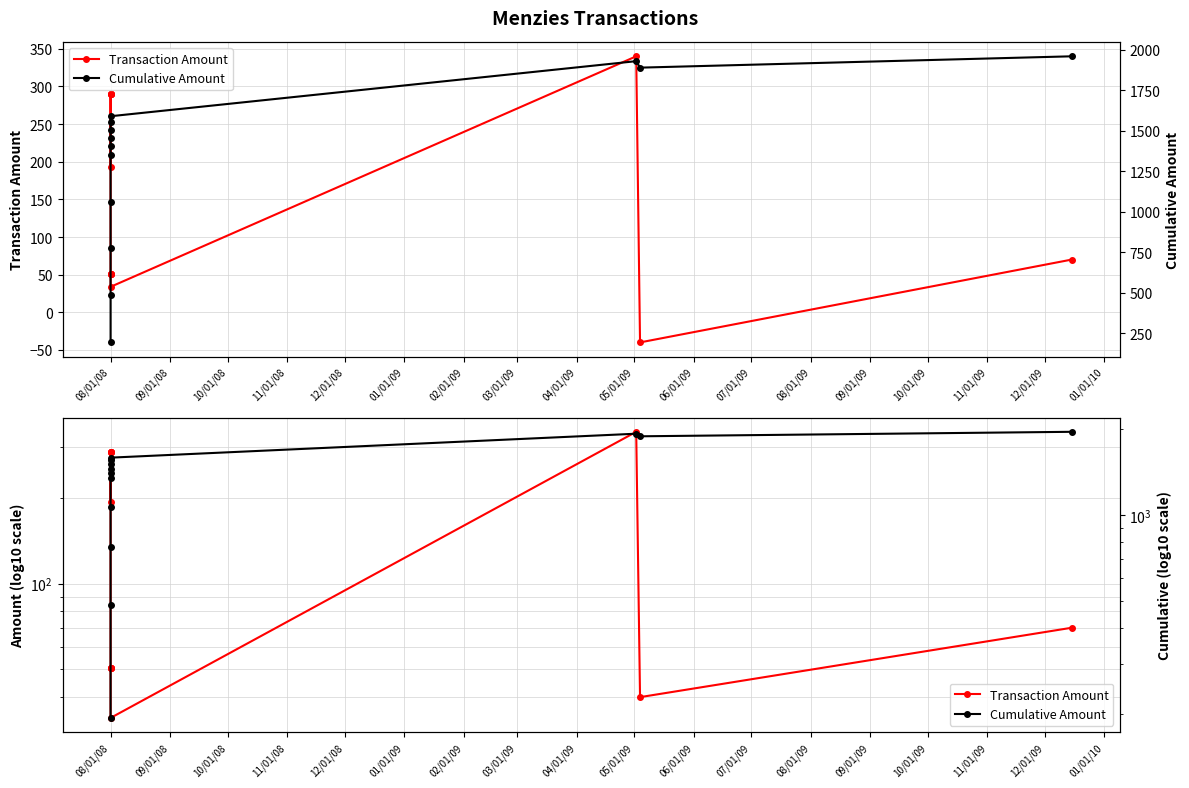

At how many categories does at least one series exceed 538?

11